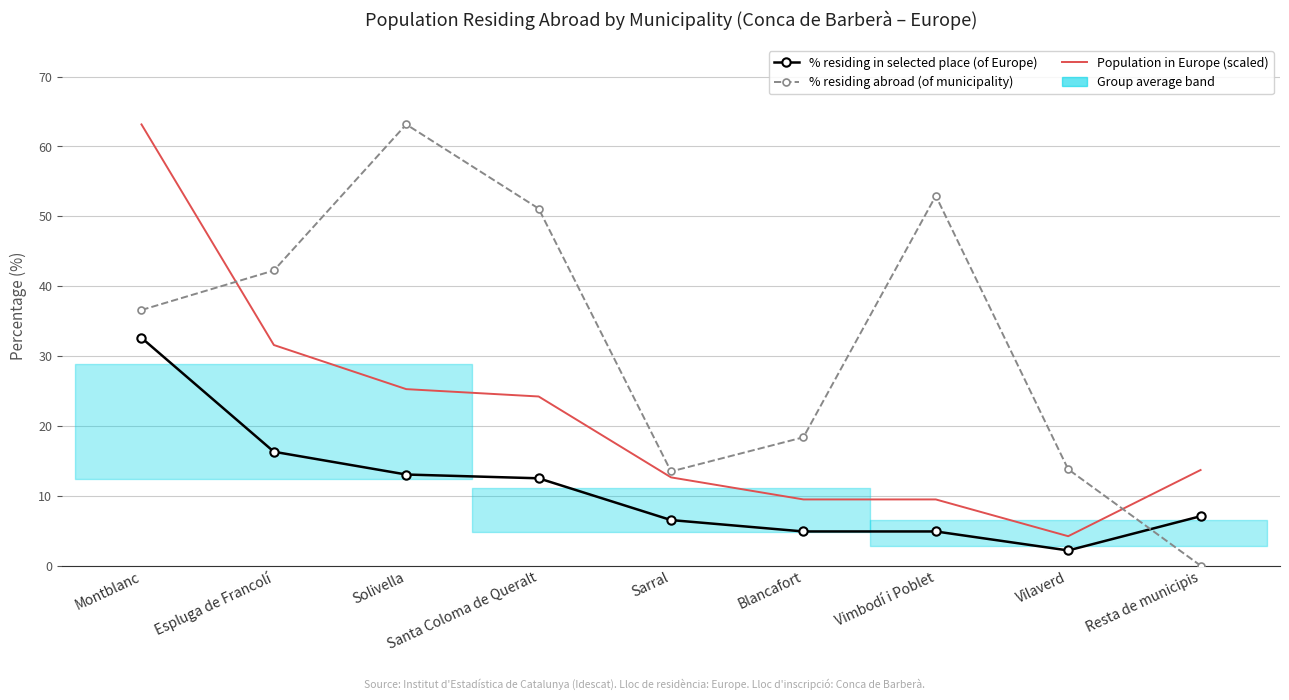

How many lines are shown in the chart?

3